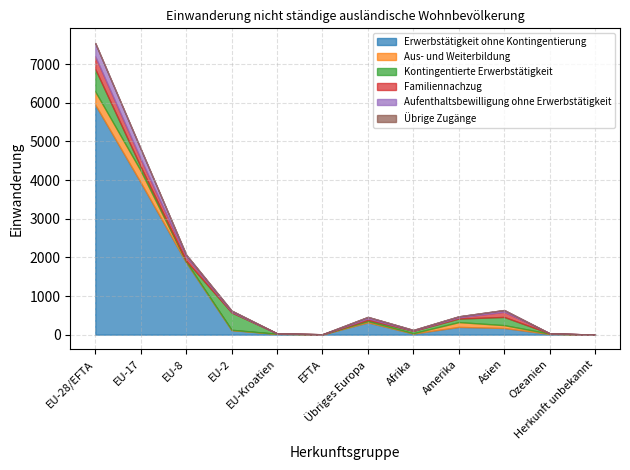

At how many categories does at least one series exceed 5172?

1